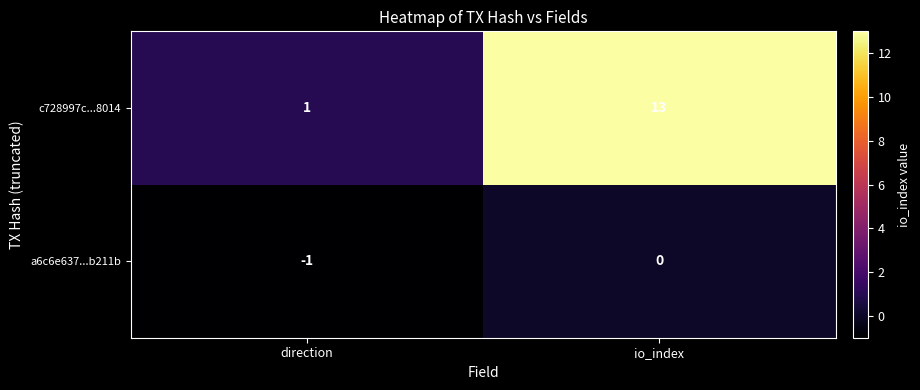

What value does the c728997c...8014 series have at io_index, to the nearest 10?

10